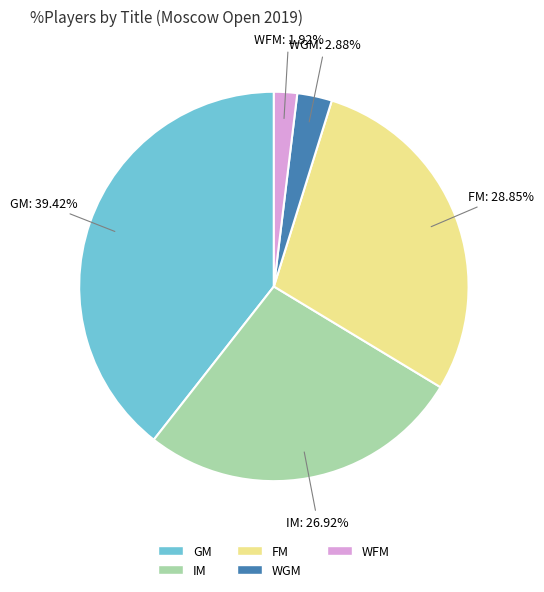

Between GM and WFM, which is larger?

GM